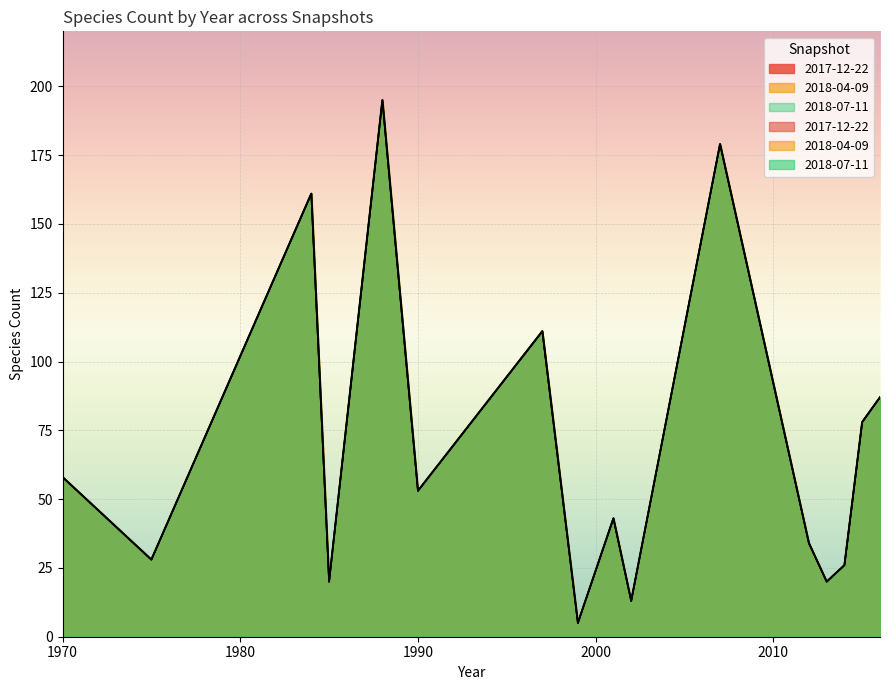

What is the difference between the second highest and minimum values in the 2018-07-11 series?

174